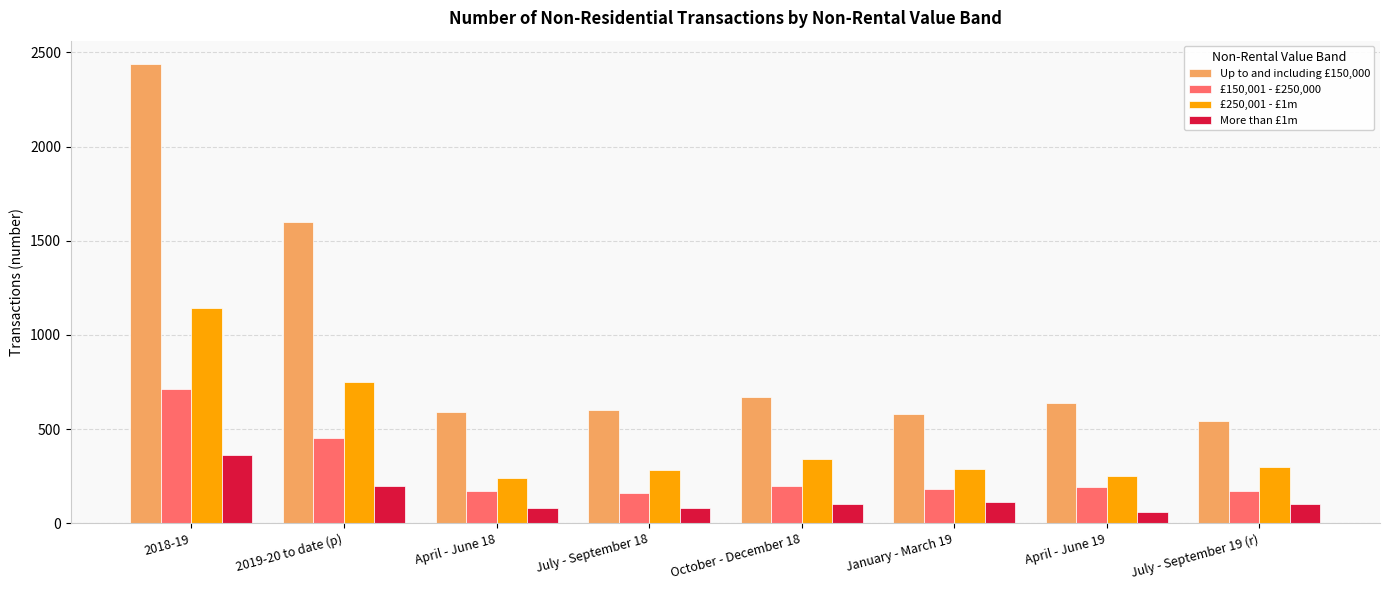

How many groups of bars are there?

8